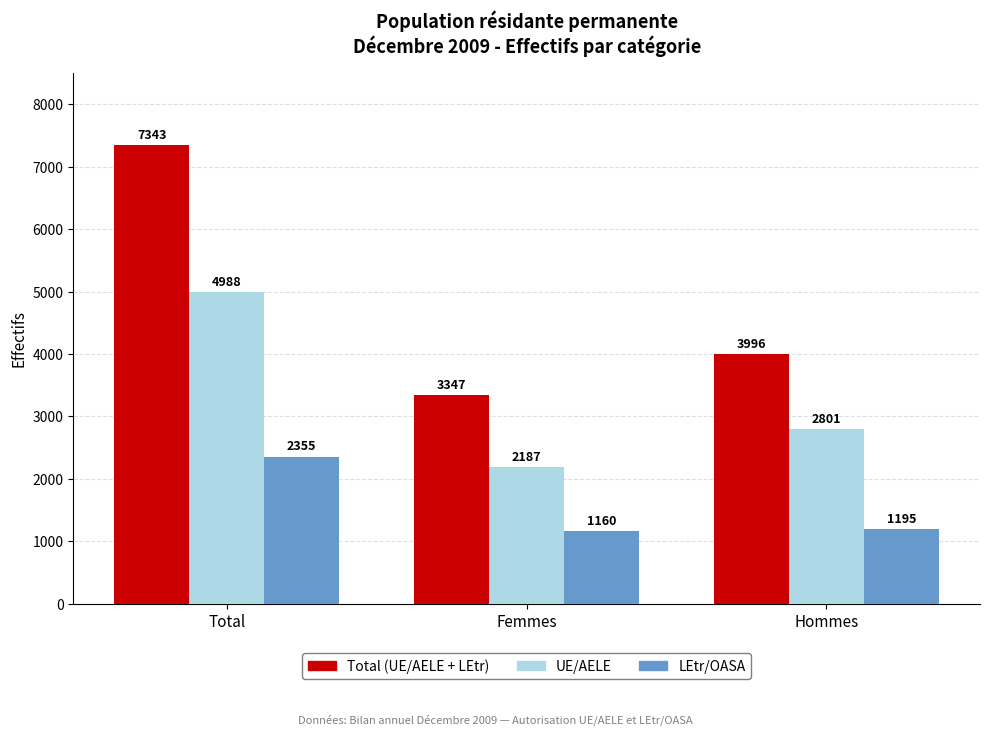

Reading left to right, extract all data points from this chart.

Total (UE/AELE + LEtr): Total=7343	Femmes=3347	Hommes=3996
UE/AELE: Total=4988	Femmes=2187	Hommes=2801
LEtr/OASA: Total=2355	Femmes=1160	Hommes=1195